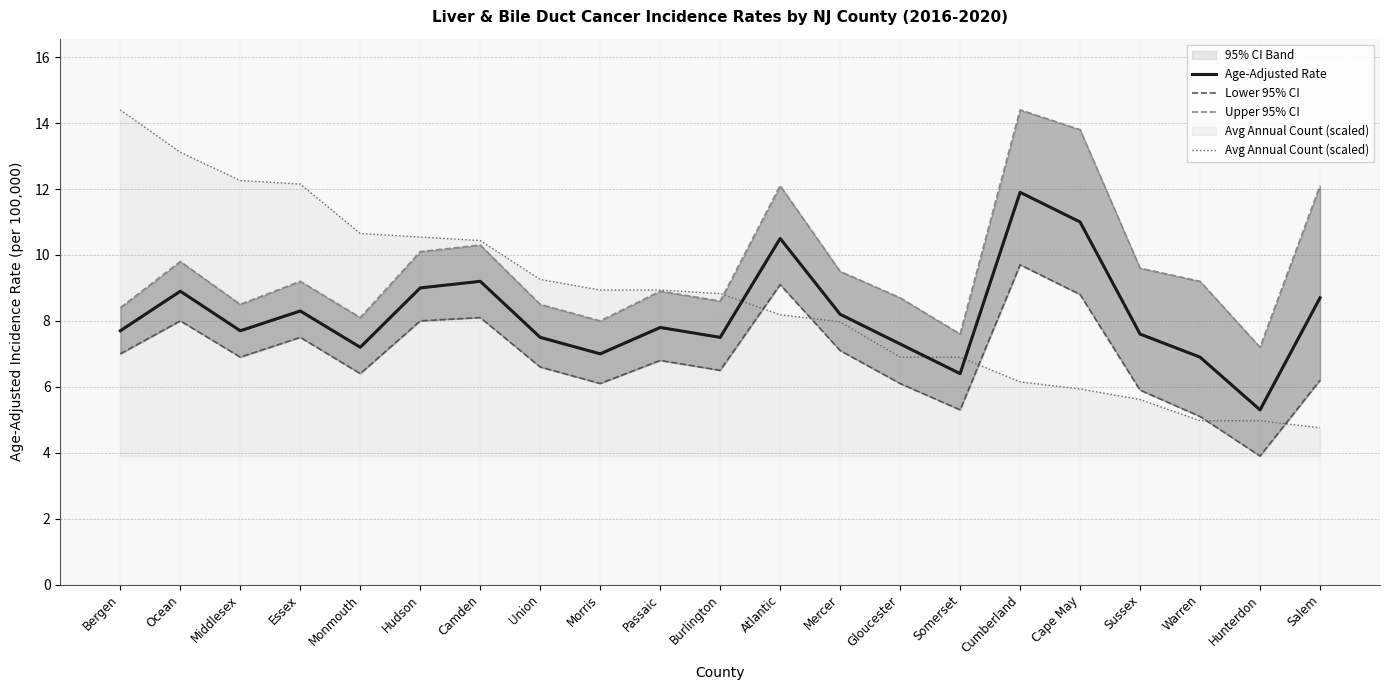

Rank the series by their average value, from lowest to highest.

Lower 95% CI, Age-Adjusted Rate, Avg Annual Count (scaled), Upper 95% CI